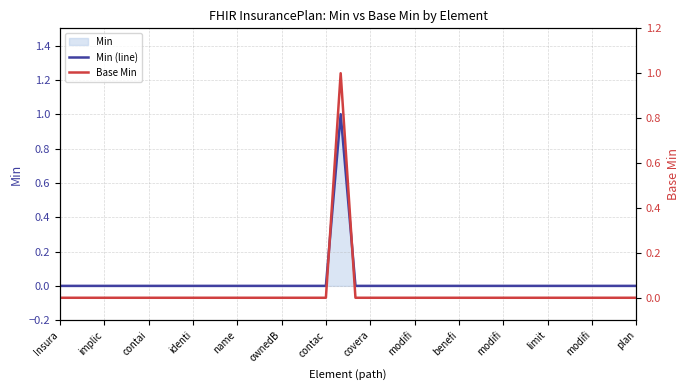

Is the value of Min (line) at 22 greater than the value of Base Min at modifi?

No